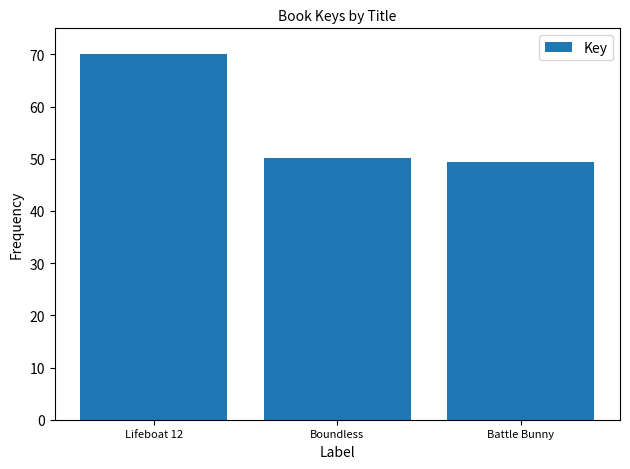

Reading left to right, what are all the values shown in this chart?

Lifeboat 12=70.0	Boundless=50.1	Battle Bunny=49.4